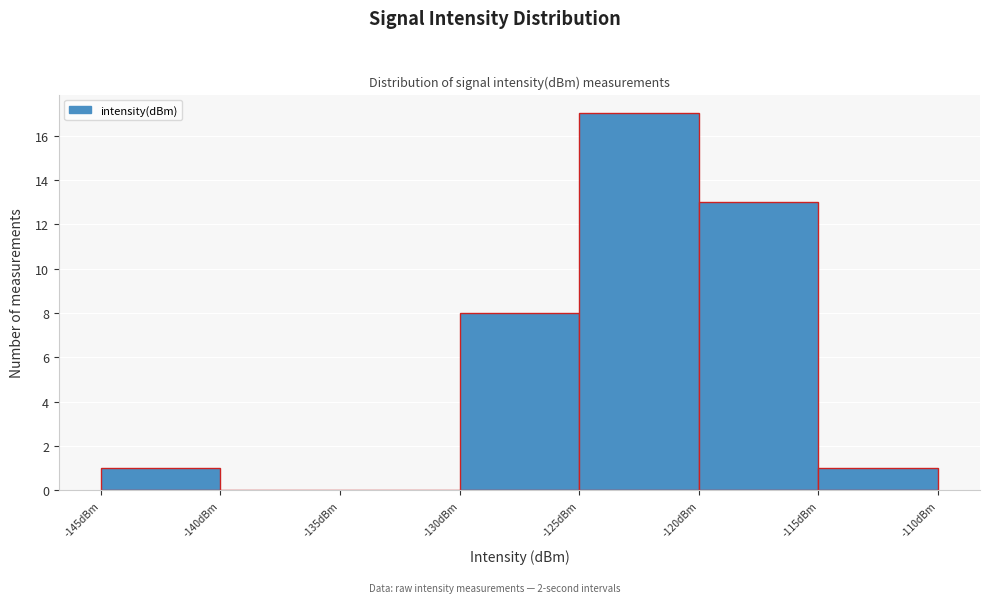

Reading left to right, list every bar in this chart as the range it spans on the x-axis followed by its height. The values are not printed on the chart, so give them approximately, as read against the axis.

-145 to -140: 1
-140 to -135: 0
-135 to -130: 0
-130 to -125: 8
-125 to -120: 17
-120 to -115: 13
-115 to -110: 1